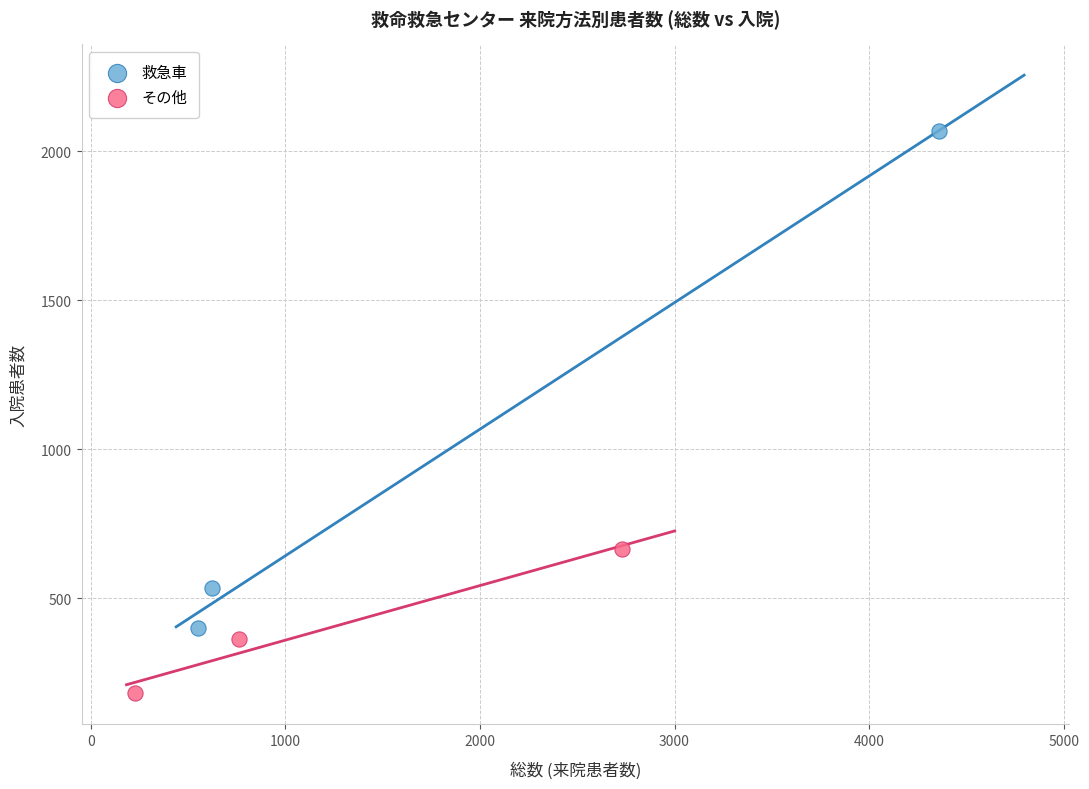

Which series contains the highest Y value?

救急車